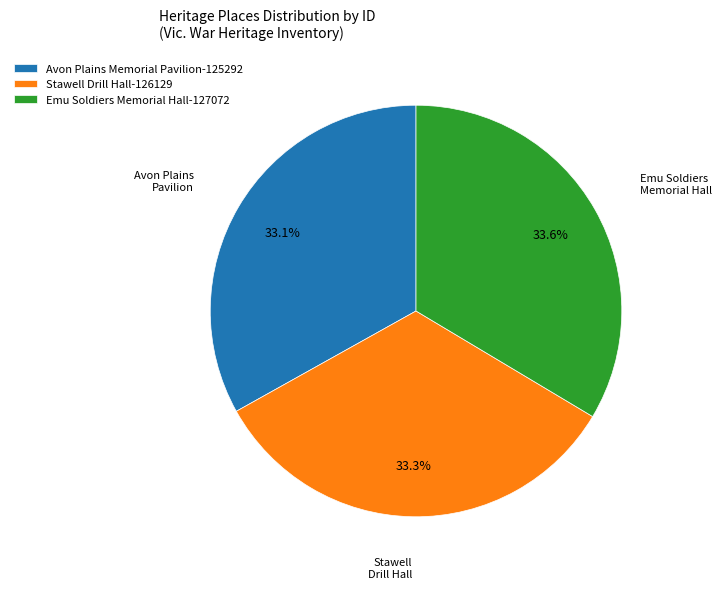

To the nearest percent, what percentage of the pie is Emu Soldiers Memorial Hall?

34%